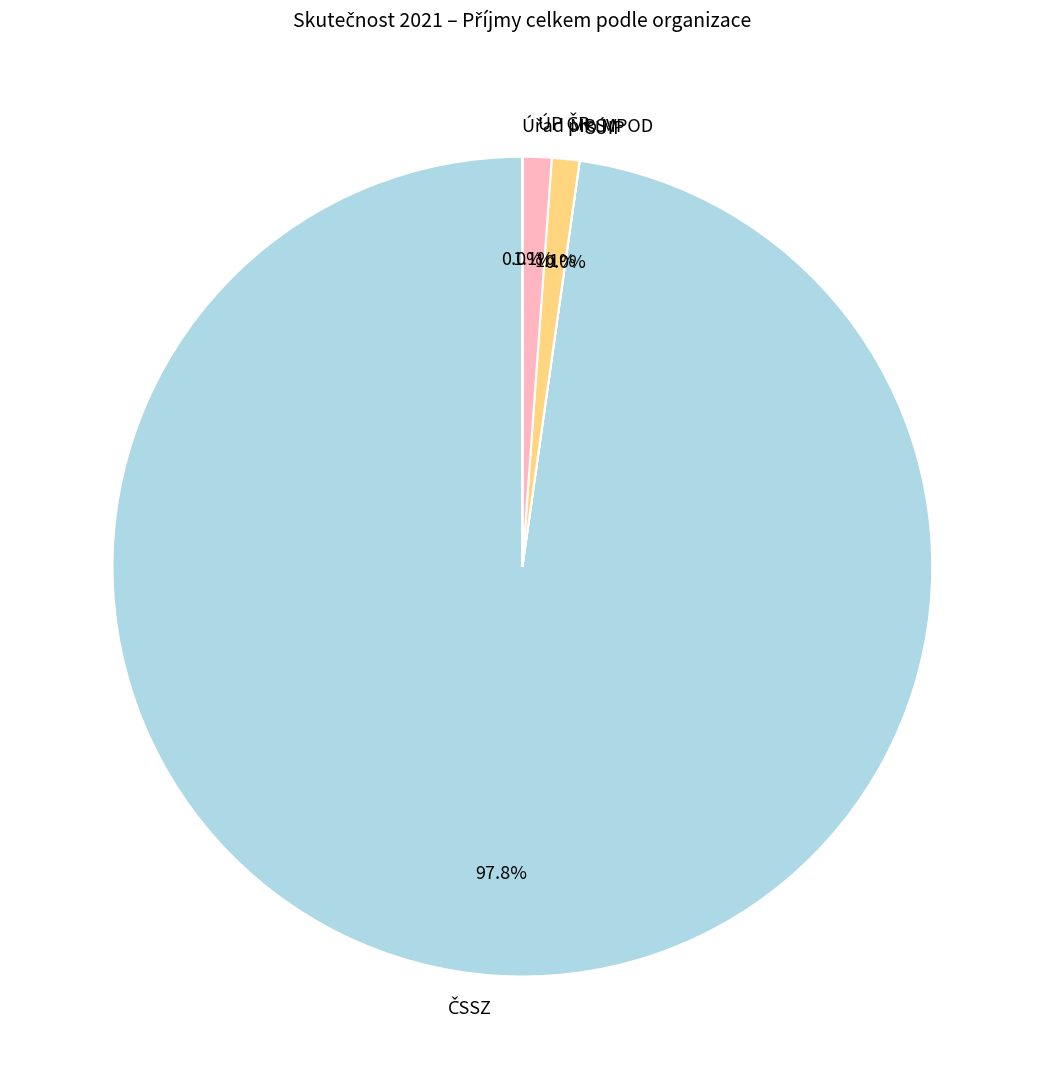

To the nearest percent, what is the average slice percentage?

20%